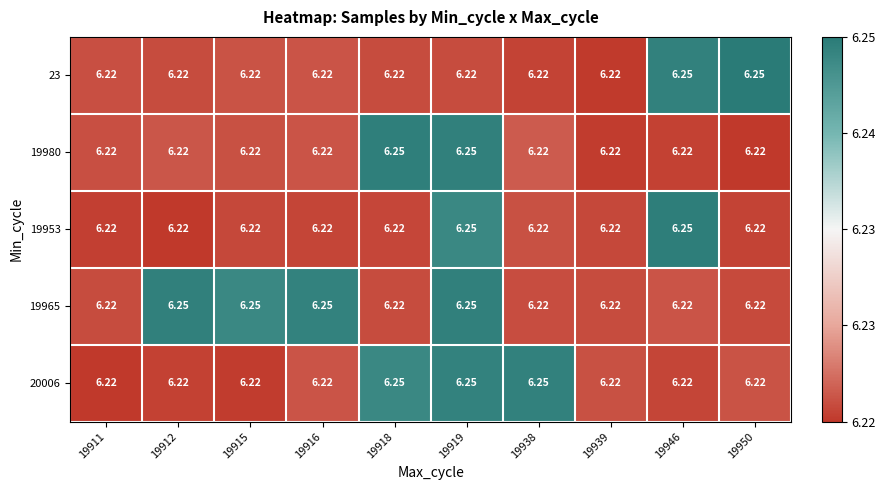

Reading right to left, extract all data points from this chart.

23: 19950=6.2	19946=6.2	19939=6.2	19938=6.2	19919=6.2	19918=6.2	19916=6.2	19915=6.2	19912=6.2	19911=6.2
19980: 19950=6.2	19946=6.2	19939=6.2	19938=6.2	19919=6.2	19918=6.2	19916=6.2	19915=6.2	19912=6.2	19911=6.2
19953: 19950=6.2	19946=6.2	19939=6.2	19938=6.2	19919=6.2	19918=6.2	19916=6.2	19915=6.2	19912=6.2	19911=6.2
19965: 19950=6.2	19946=6.2	19939=6.2	19938=6.2	19919=6.2	19918=6.2	19916=6.2	19915=6.2	19912=6.2	19911=6.2
20006: 19950=6.2	19946=6.2	19939=6.2	19938=6.2	19919=6.2	19918=6.2	19916=6.2	19915=6.2	19912=6.2	19911=6.2